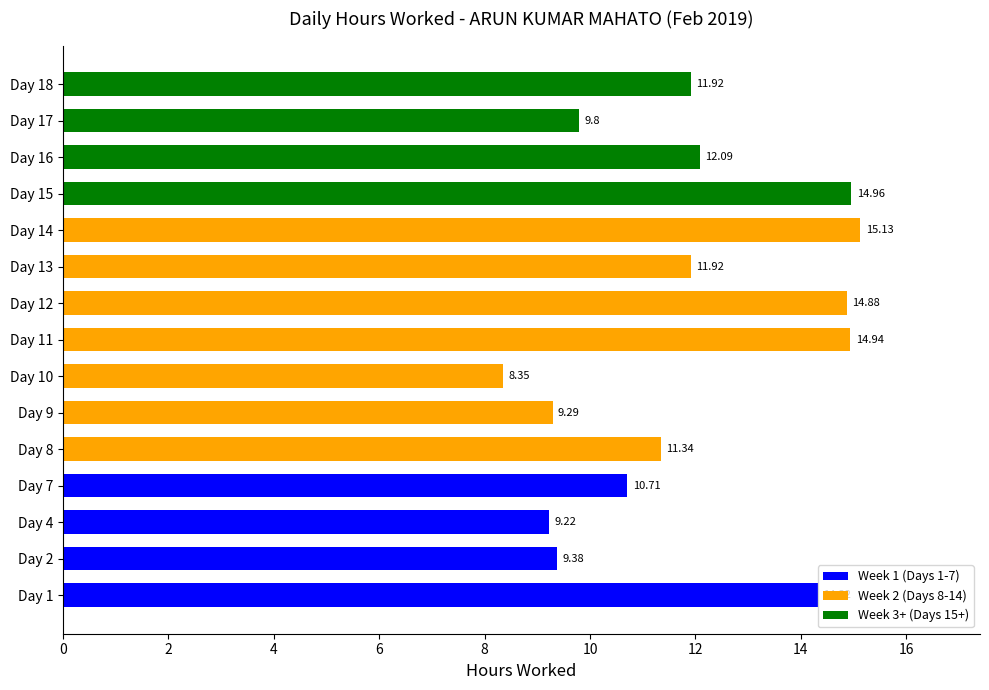

What is the ratio of the value at Day 9 to the value at Day 8?

0.8